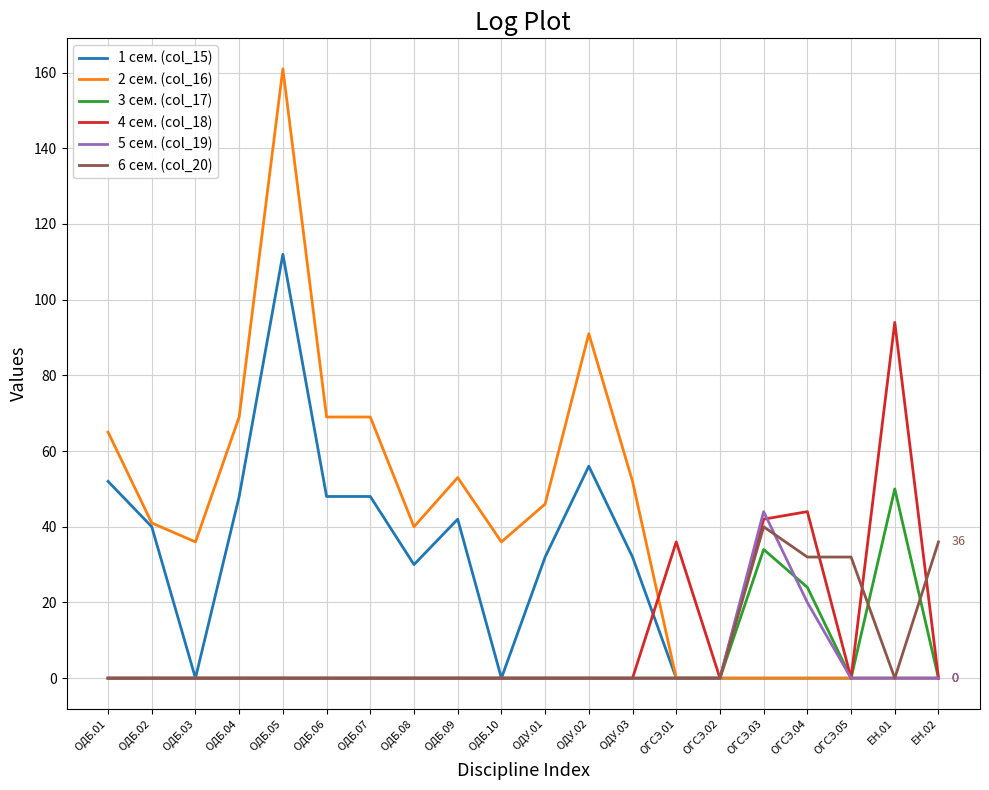

Between ОДБ.02 and ОДБ.03, which series saw the biggest shift?

1 сем. (col_15)